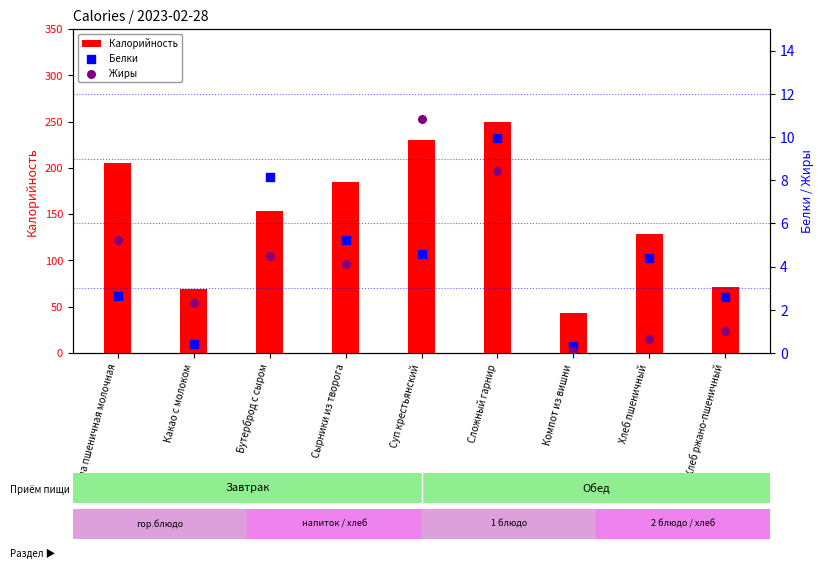

Which series contains the highest Y value?

Калорийность